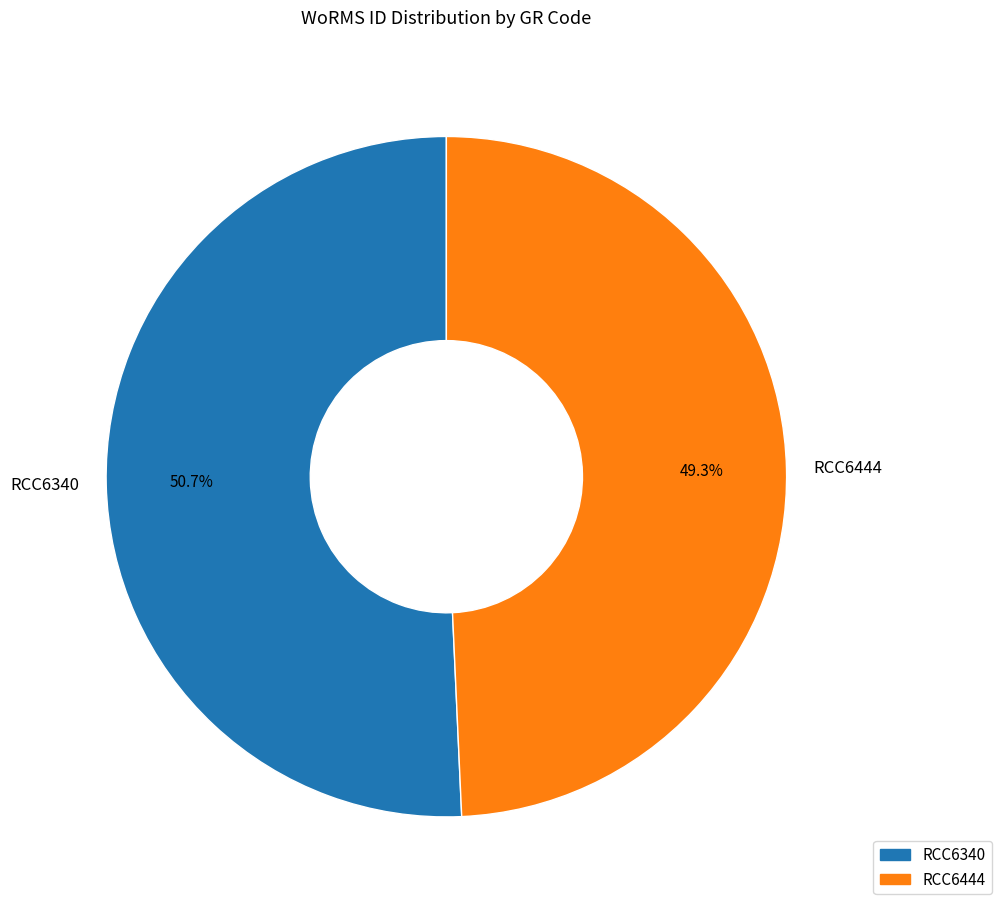

Does RCC6340 account for over 50% of the chart?

Yes